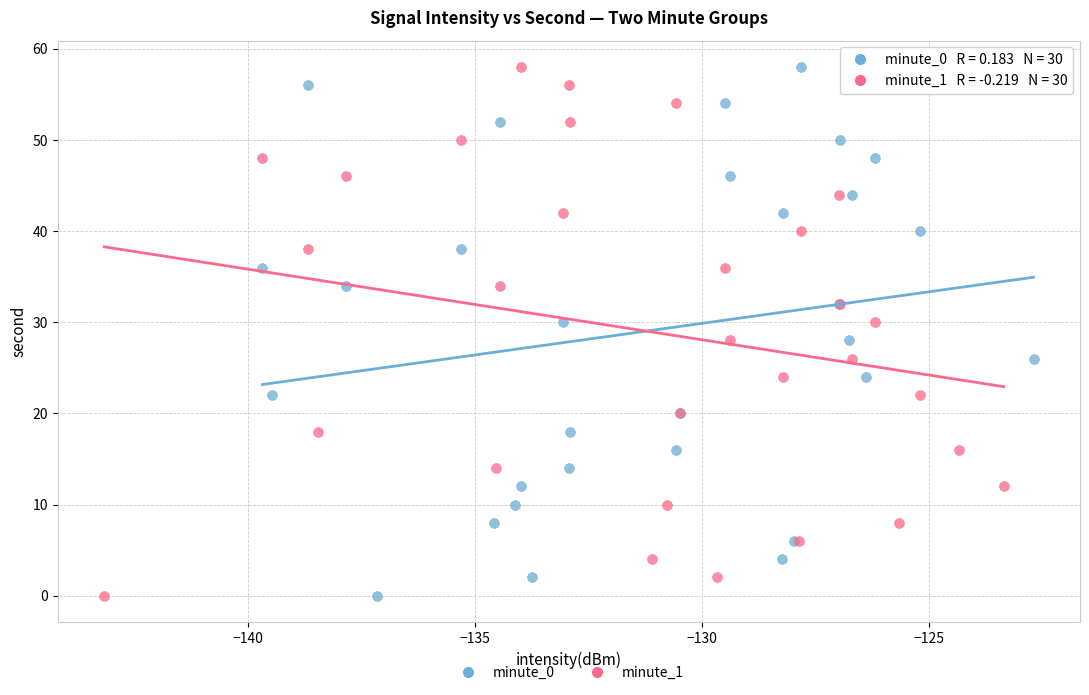

What are all the series names shown in the legend?

minute_0, minute_1